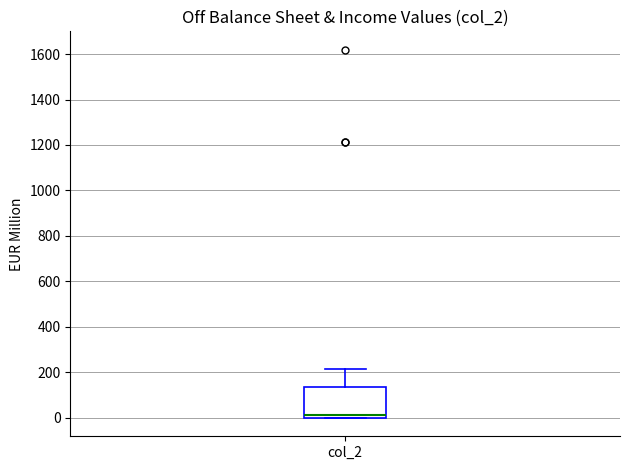

Transcribe this box plot: give where the median line is, the range the box spans, and where the two whiskers end, as read against the y-axis. The values are not printed on the chart, so give them approximately, as read against the axis.

median 20, box 0 to 140, whiskers 0 to 220